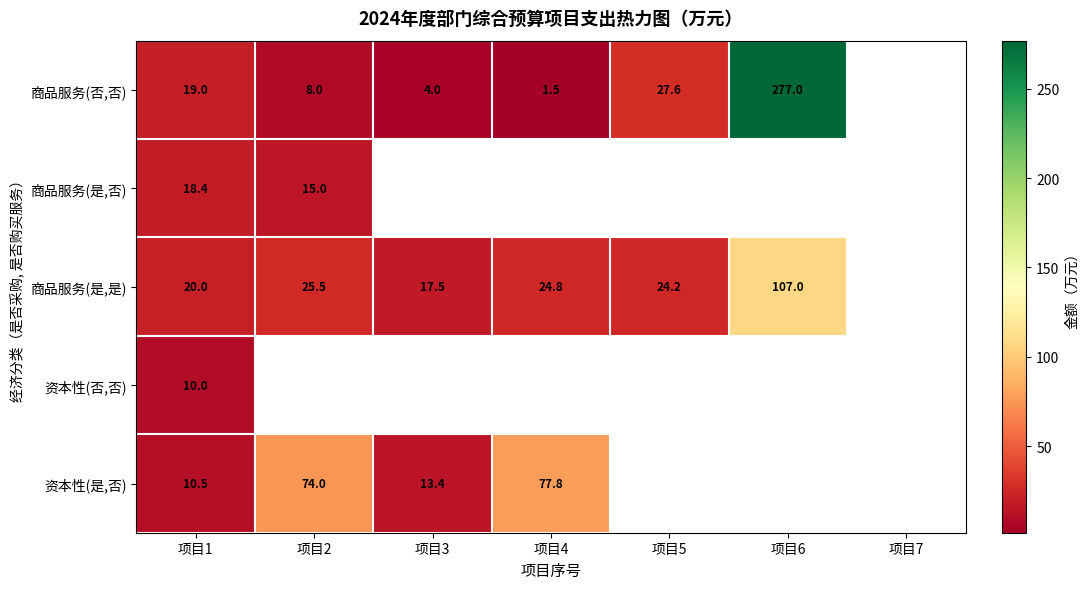

Is it true that 商品服务(是,是) equals 25.5 at 项目2?

True